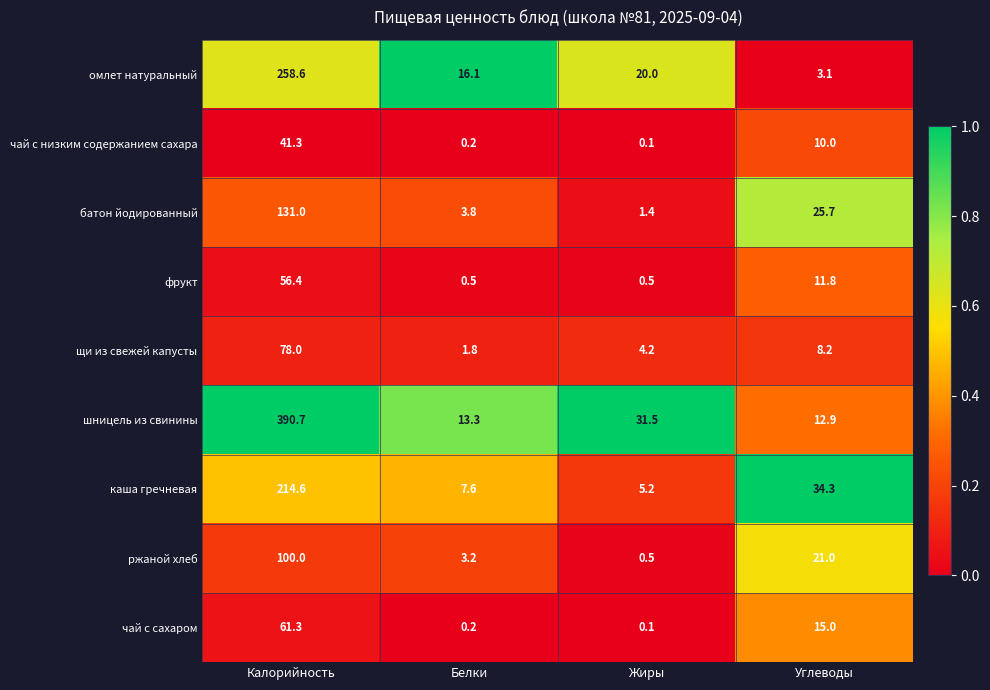

What is the total value across all series at Белки?

46.7